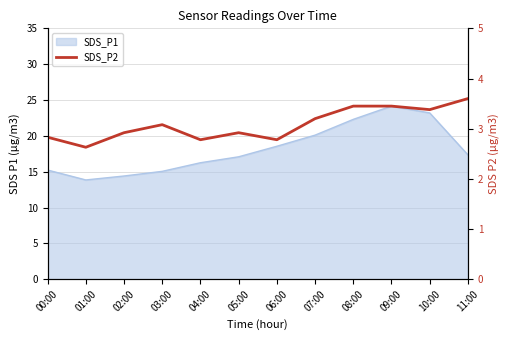

The value at 03:00 is 1.2. True or false?

False